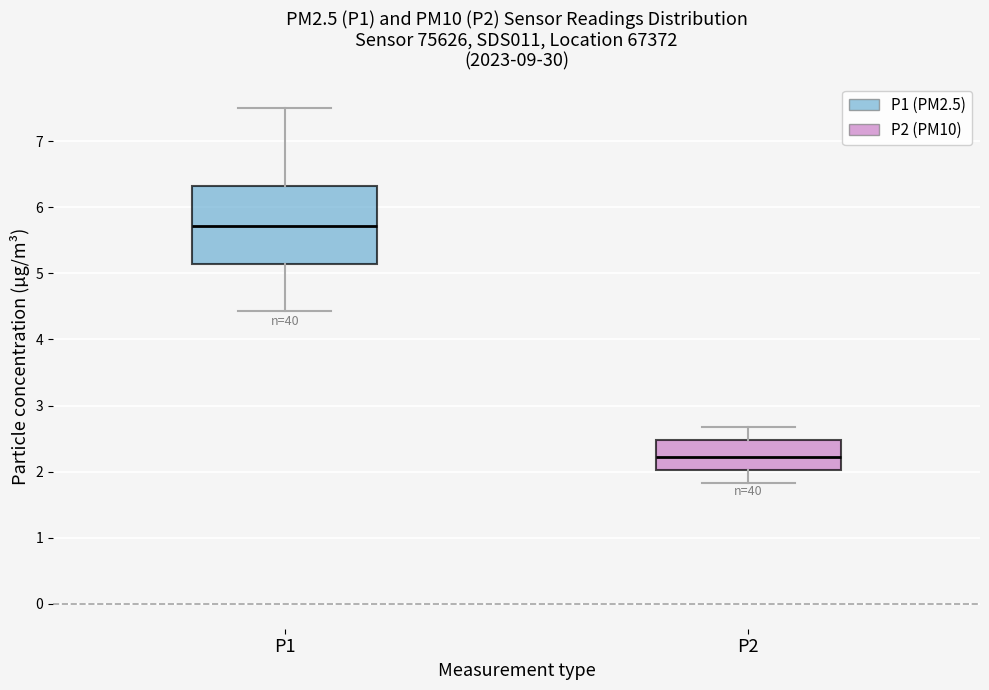

Reading left to right, transcribe this box plot: for each box, give where its median line is, the range the box spans, and where its two whiskers end, as read against the y-axis. The values are not printed on the chart, so give them approximately, as read against the axis.

P1: median 5.7, box 5.1 to 6.3, whiskers 4.4 to 7.5
P2: median 2.2, box 2.0 to 2.5, whiskers 1.8 to 2.7